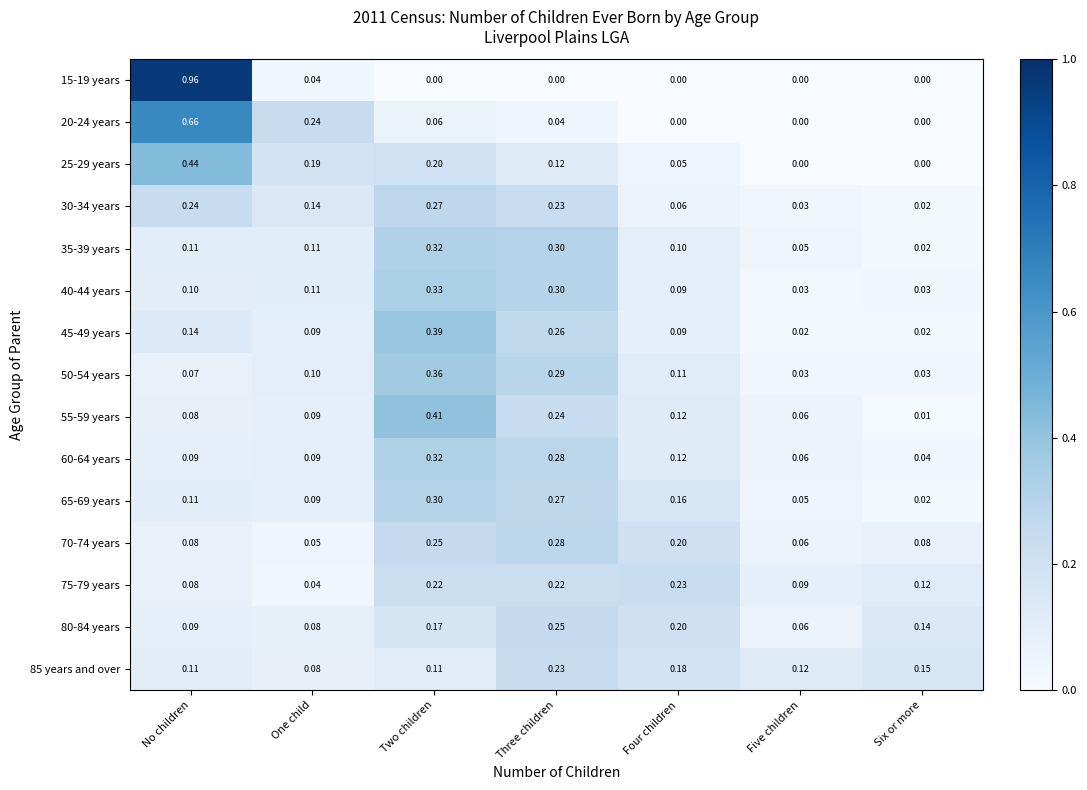

List the labels in order of 80-84 years value, largest first.

Three children, Four children, Two children, Six or more, No children, One child, Five children